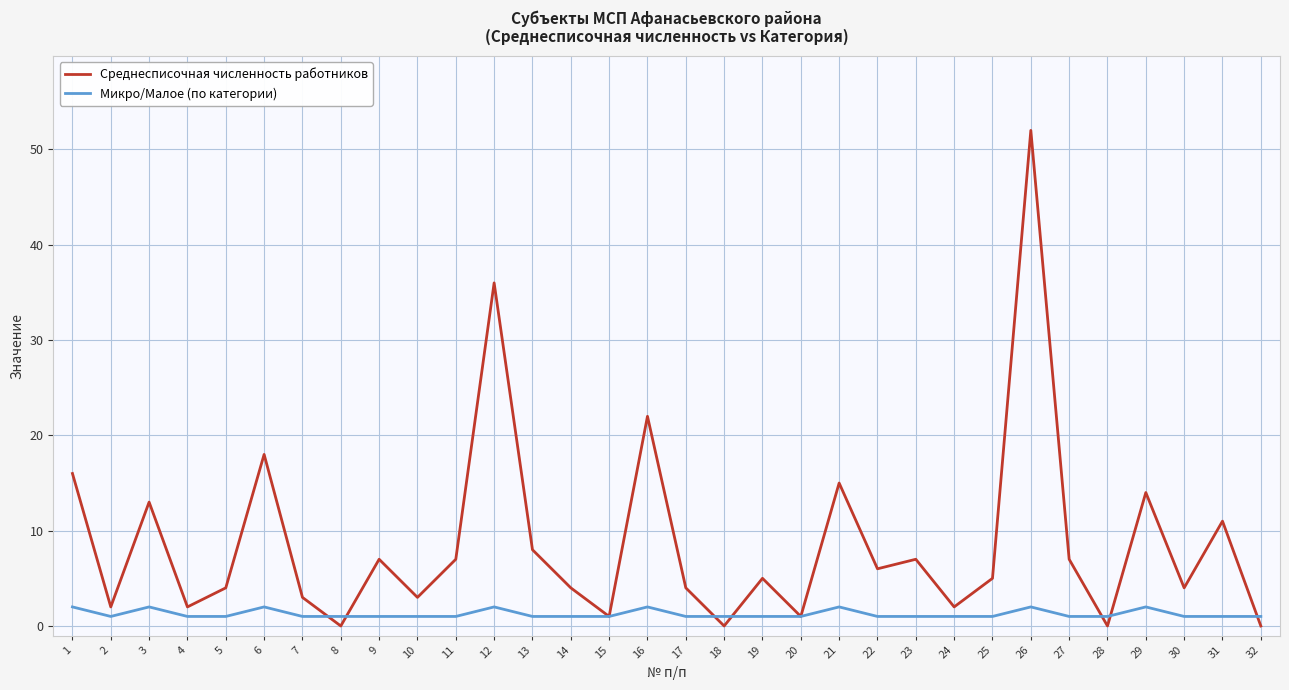

Reading left to right, extract all data points from this chart.

Среднесписочная численность работников: 1=16	2=2	3=13	4=2	5=4	6=18	7=3	8=0	9=7	10=3	11=7	12=36	13=8	14=4	15=1	16=22	17=4	18=0	19=5	20=1	21=15	22=6	23=7	24=2	25=5	26=52	27=7	28=0	29=14	30=4	31=11	32=0
Микро/Малое (по категории): 1=2	2=1	3=2	4=1	5=1	6=2	7=1	8=1	9=1	10=1	11=1	12=2	13=1	14=1	15=1	16=2	17=1	18=1	19=1	20=1	21=2	22=1	23=1	24=1	25=1	26=2	27=1	28=1	29=2	30=1	31=1	32=1